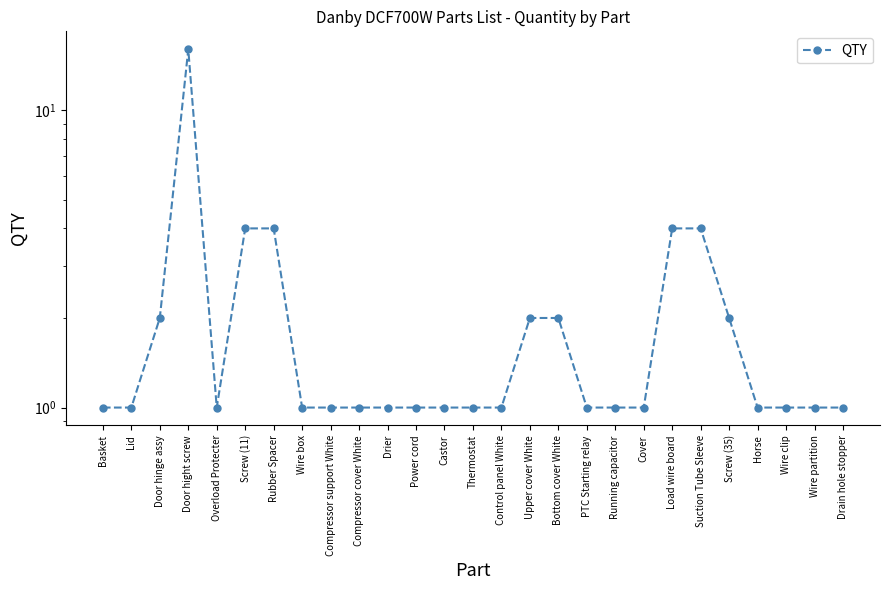

The chart shows a value of 0 at Drain hole stopper. True or false?

False